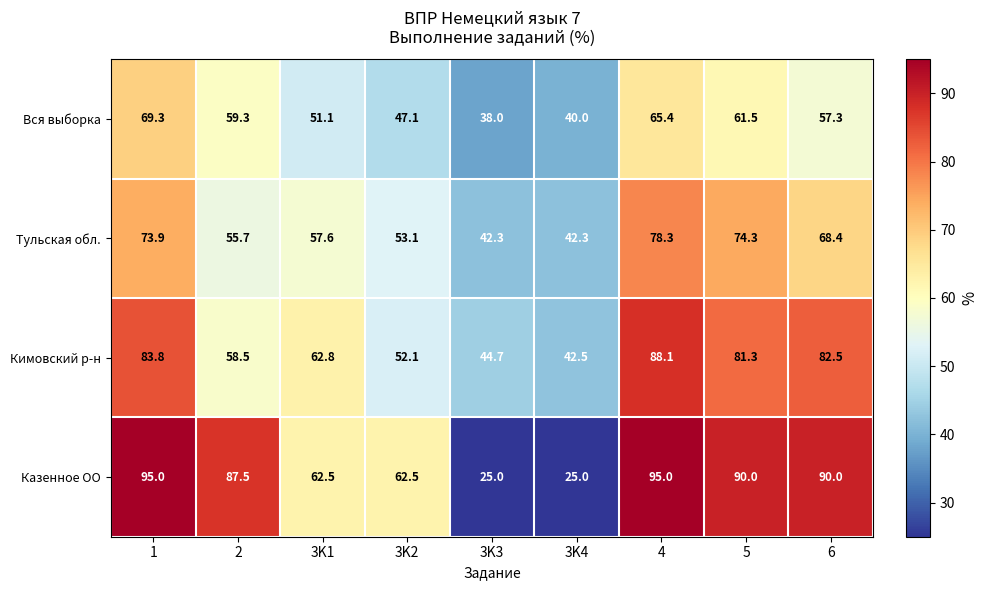

What is the total value across all series at 4?

326.8